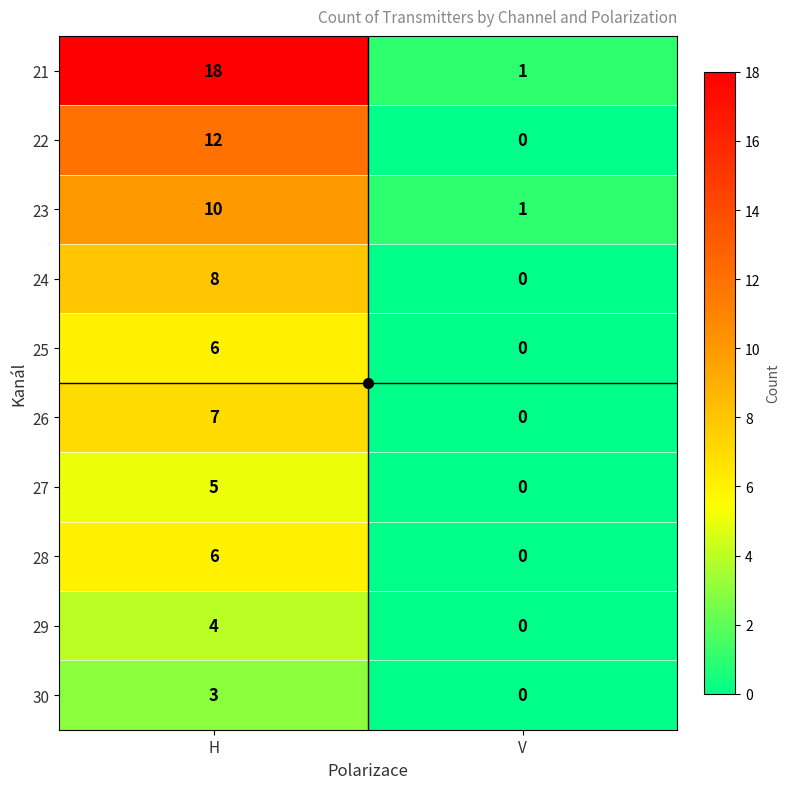

What is the spread (max minus min) of values at H?

15